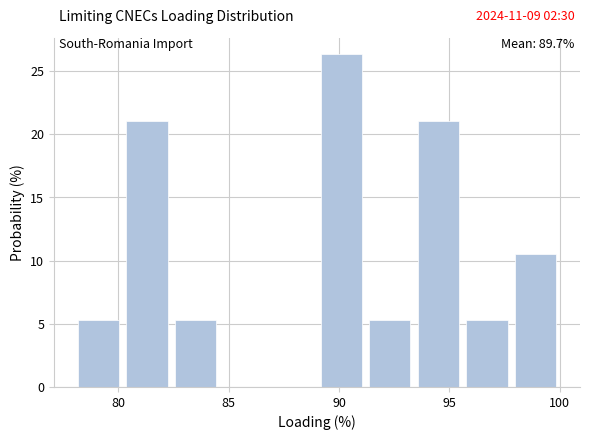

Which range on the x-axis has the tallest bar?

89.0 to 91.2